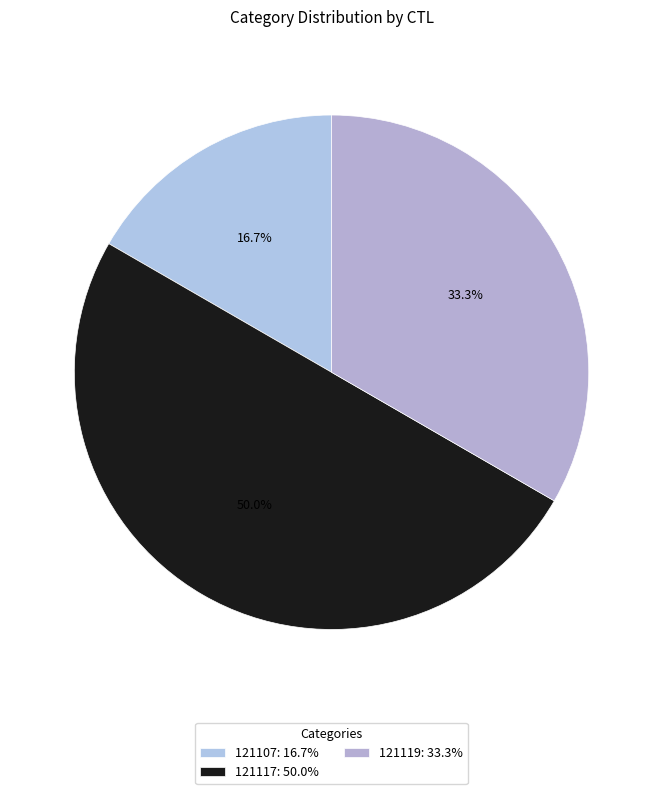

Which category has the biggest portion of the pie?

121117